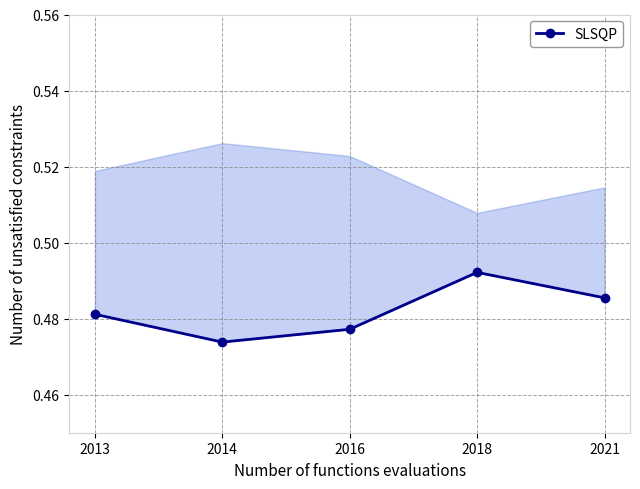

Where is the data nearest to the value 0?

2014